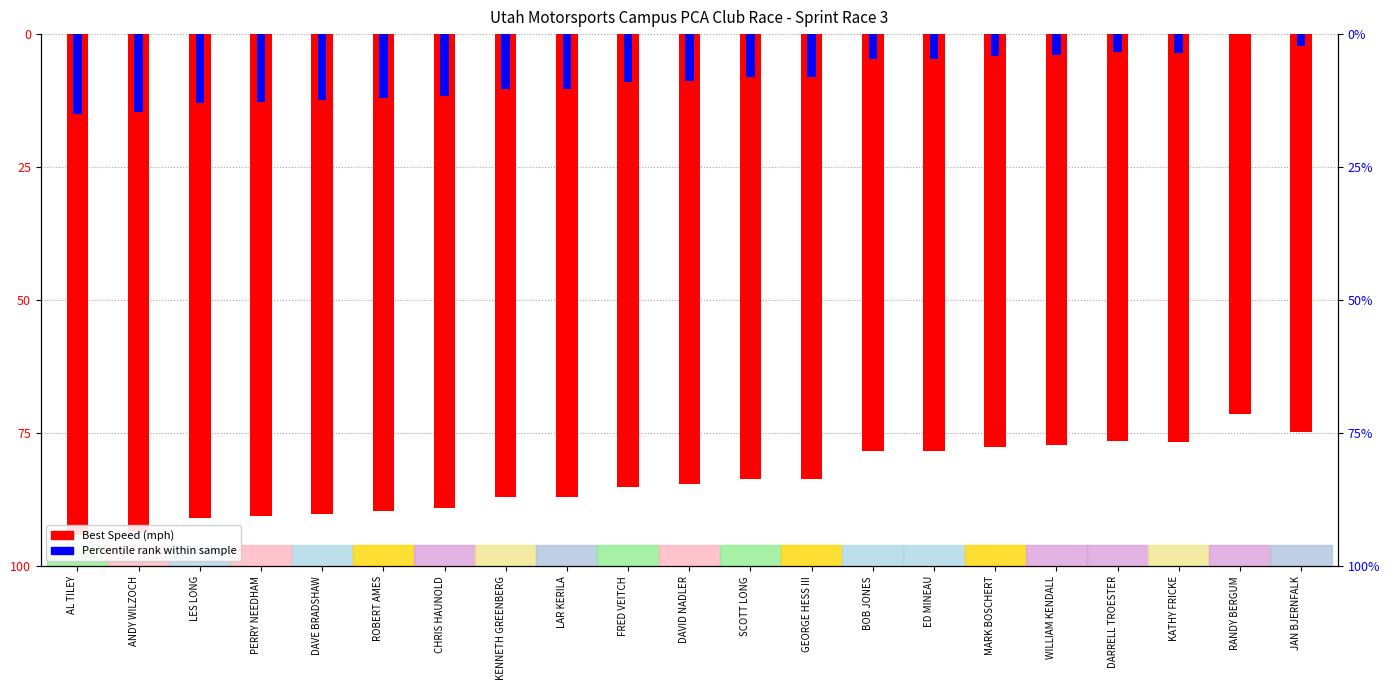

How many series are shown in this chart?

2